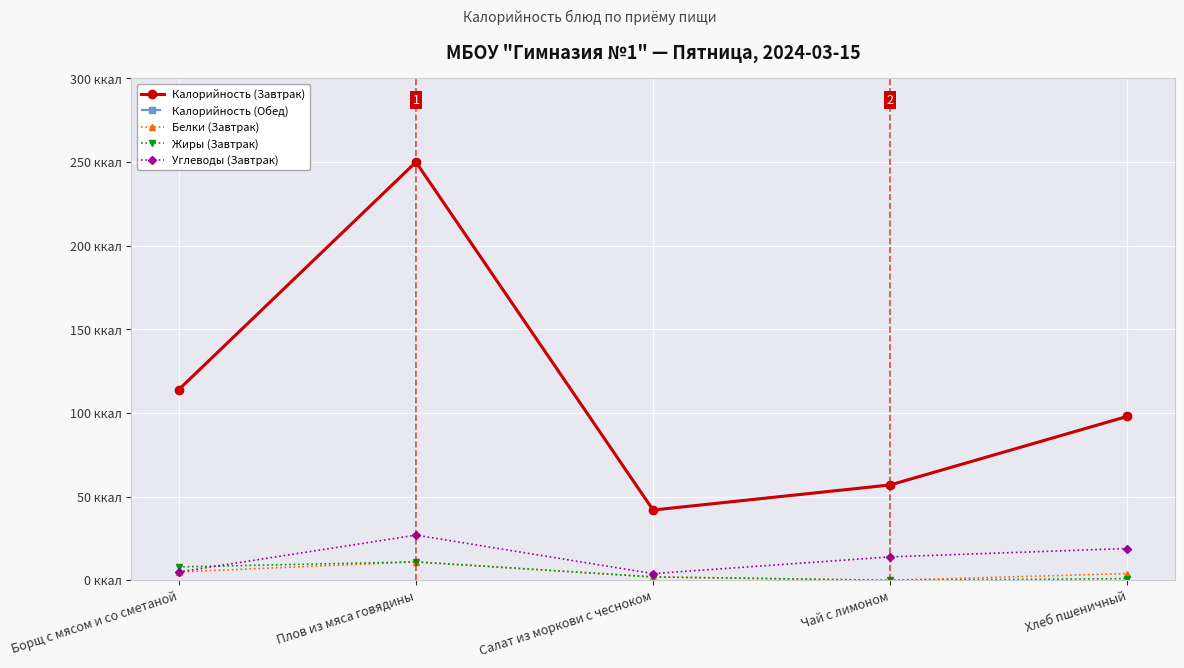

What is the maximum value shown in the chart?

250